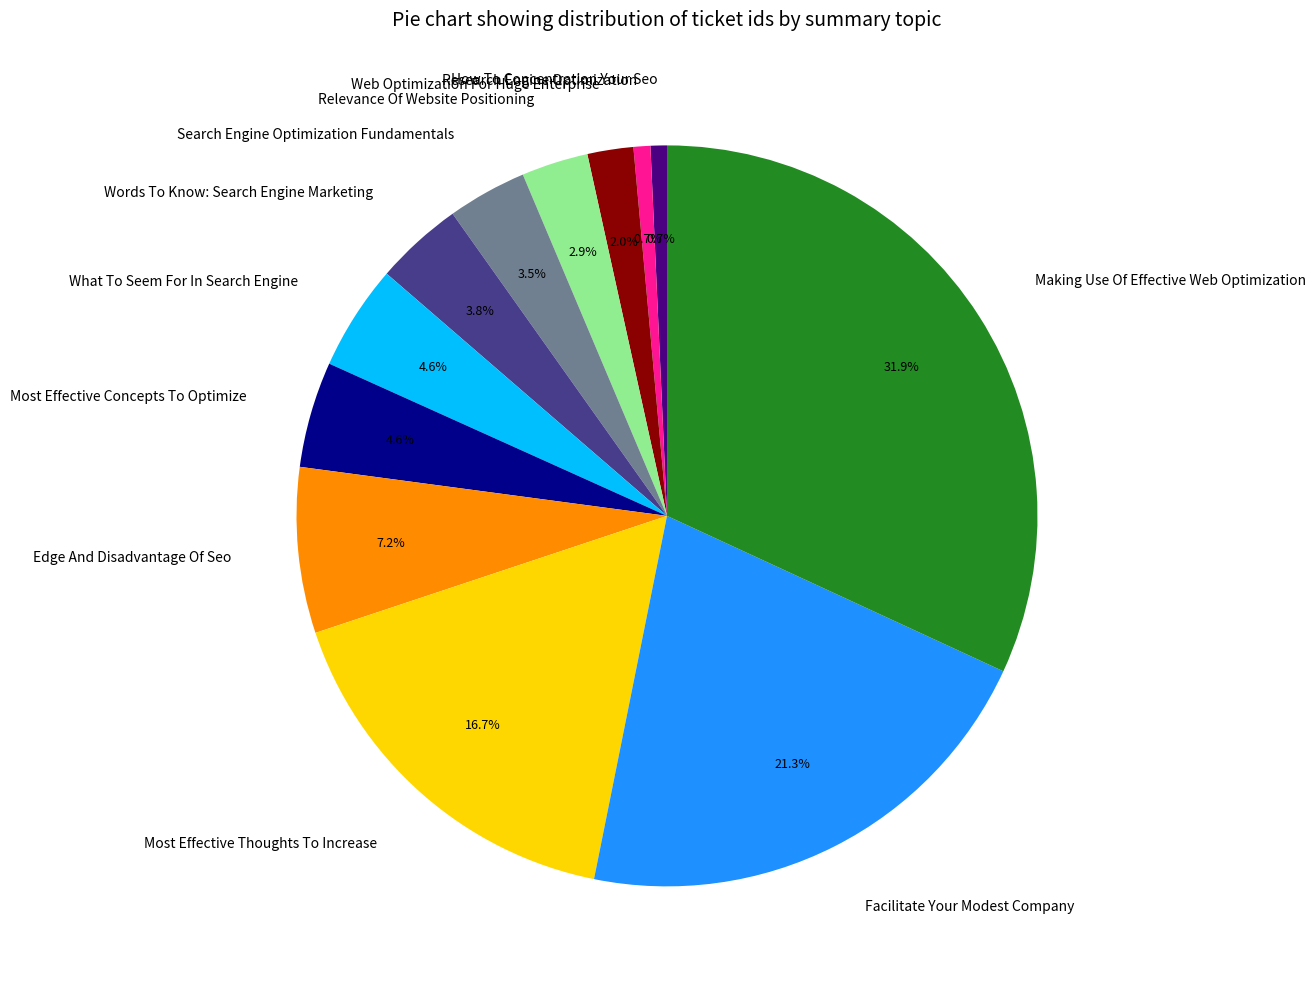

Is it true that Web Optimization For Huge Enterprise is 2% of the pie?

True